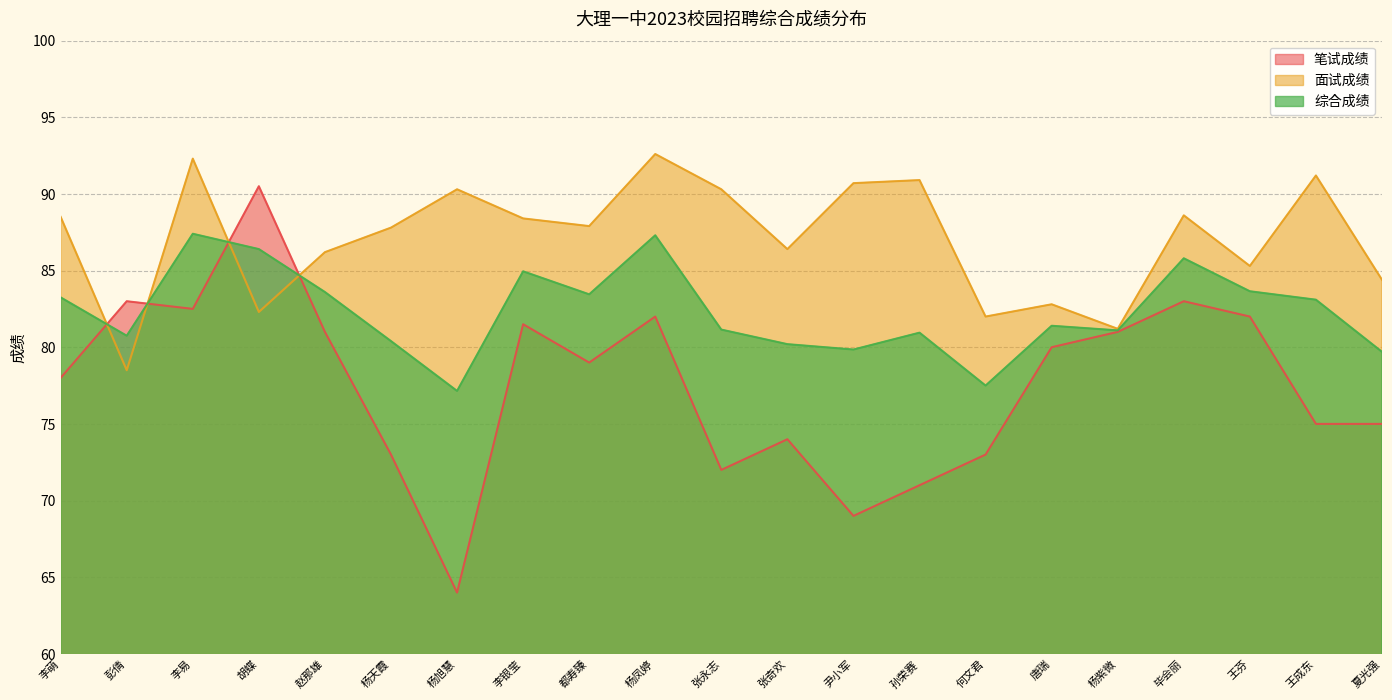

Which has a higher value, 杨凤婷 or 尹小军?

杨凤婷